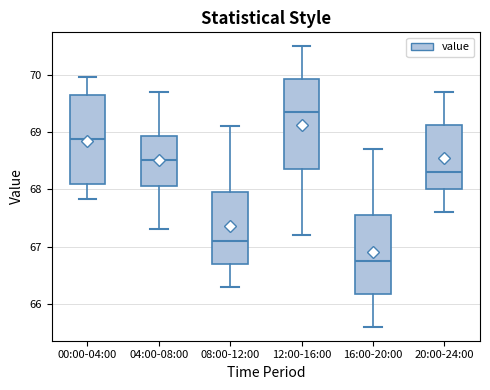

Where does the upper whisker of the box for 12:00-16:00 end on the y-axis? The values are not printed on the chart, so give them approximately, as read against the axis.

70.5